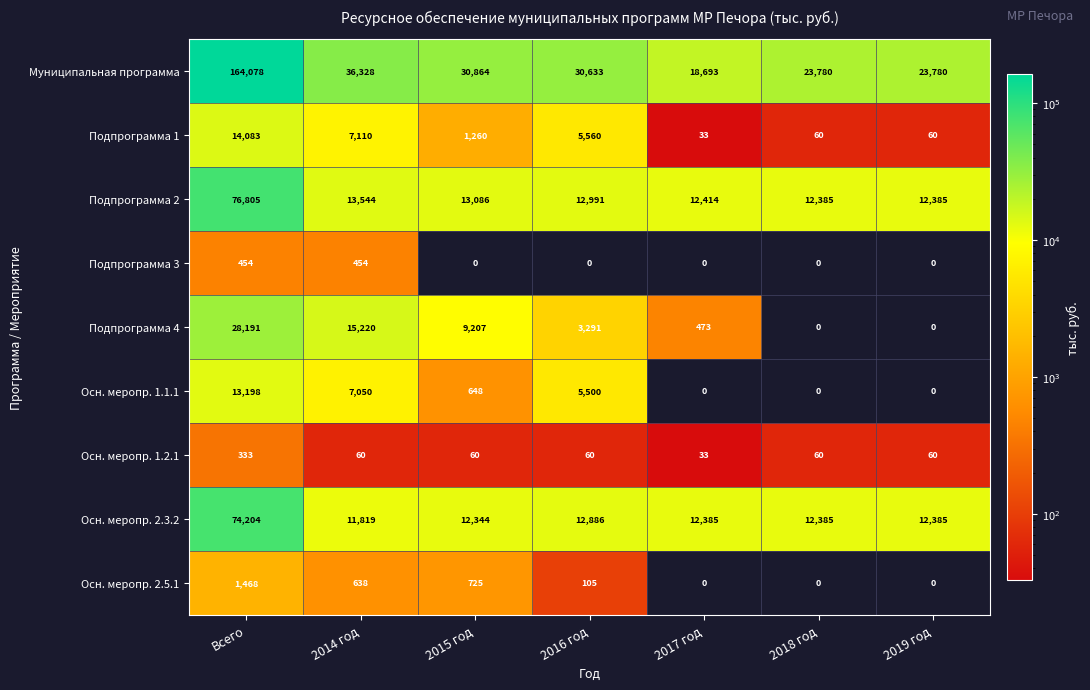

What is the difference between the highest and lowest values at 2018 год?

23780